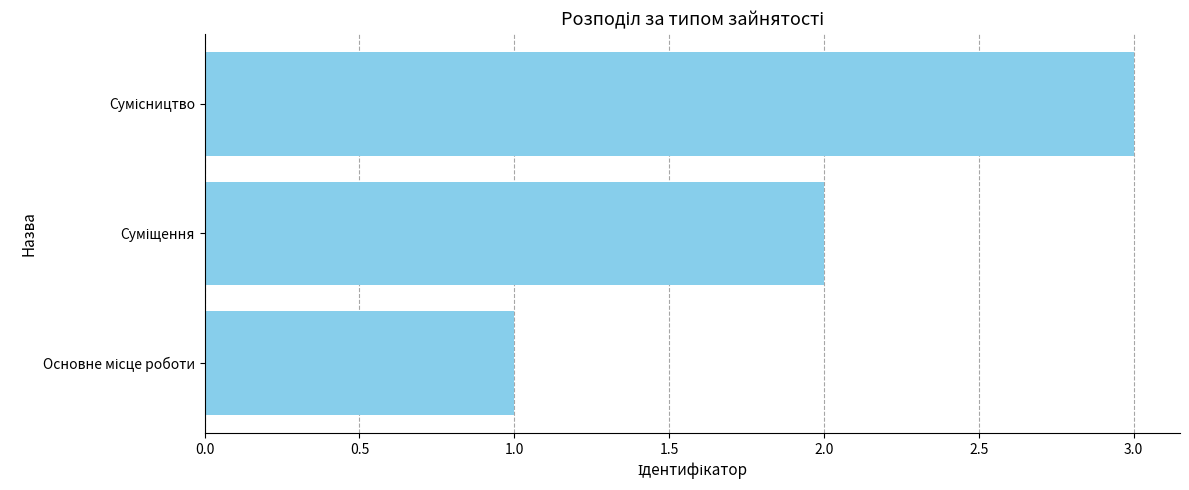

What is the sum of all values?

6